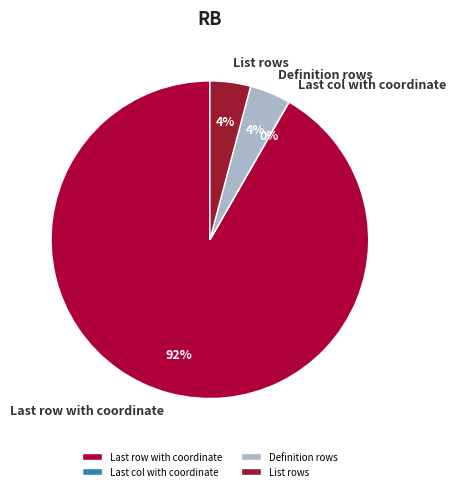

What is the ratio of the value at List rows to the value at Definition rows?

1.0